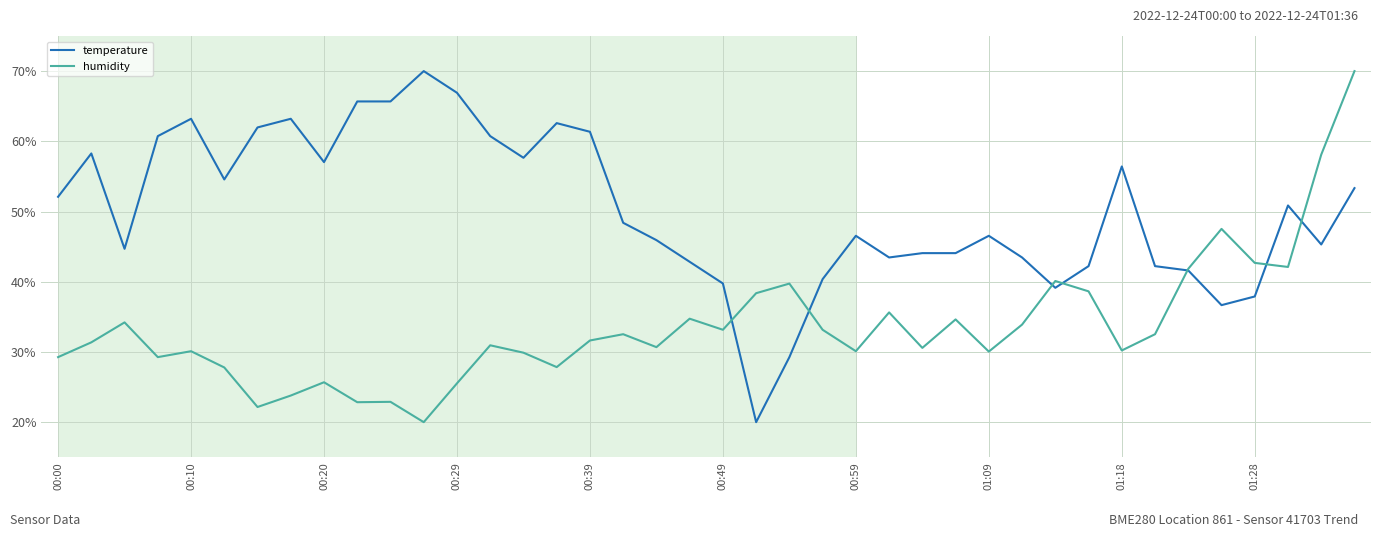

What is the sum of all temperature values?

2006.8